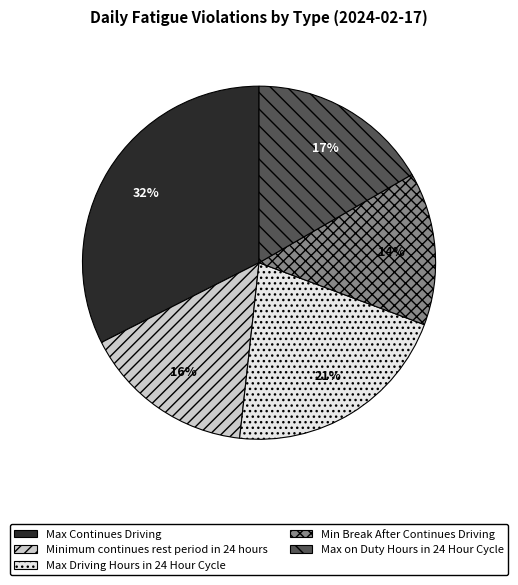

Is it true that Max Driving Hours in 24 Hour Cycle is 33% of the pie?

False